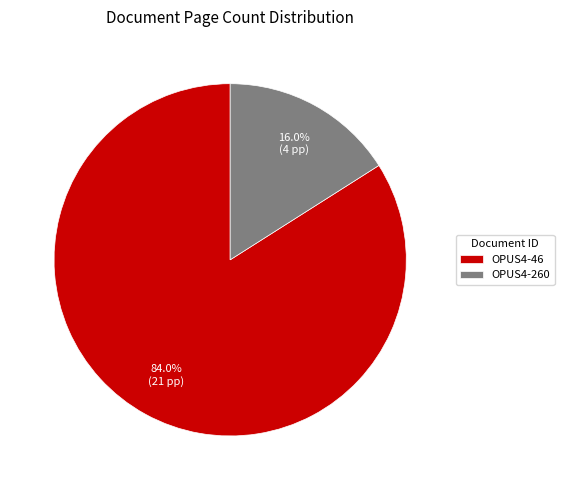

What is the ratio of the value at OPUS4-46 to the value at OPUS4-260?

5.2